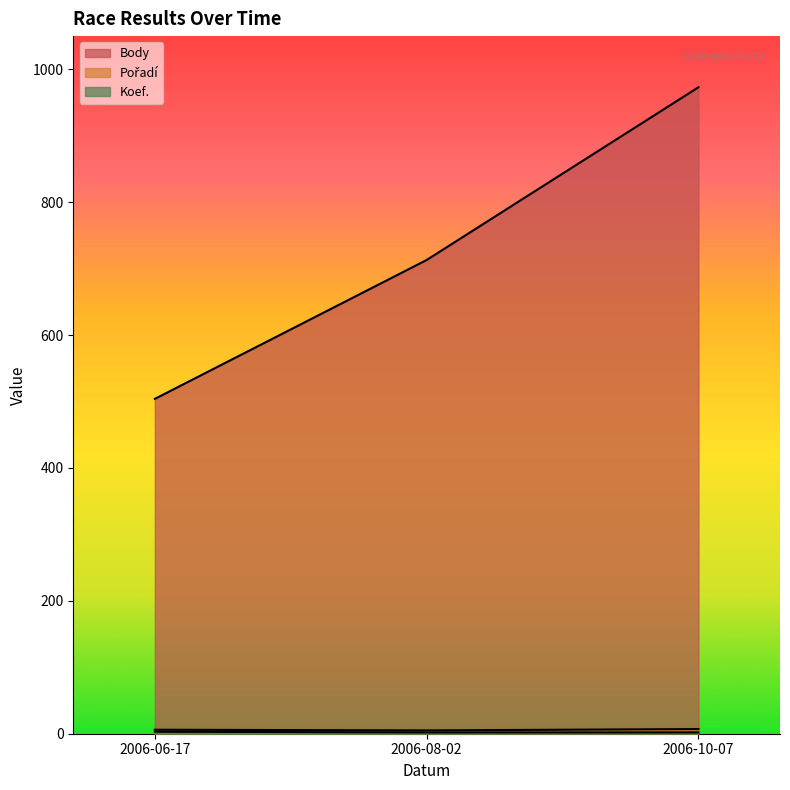

List the labels in order of Pořadí value, smallest first.

2006-08-02, 2006-06-17, 2006-10-07